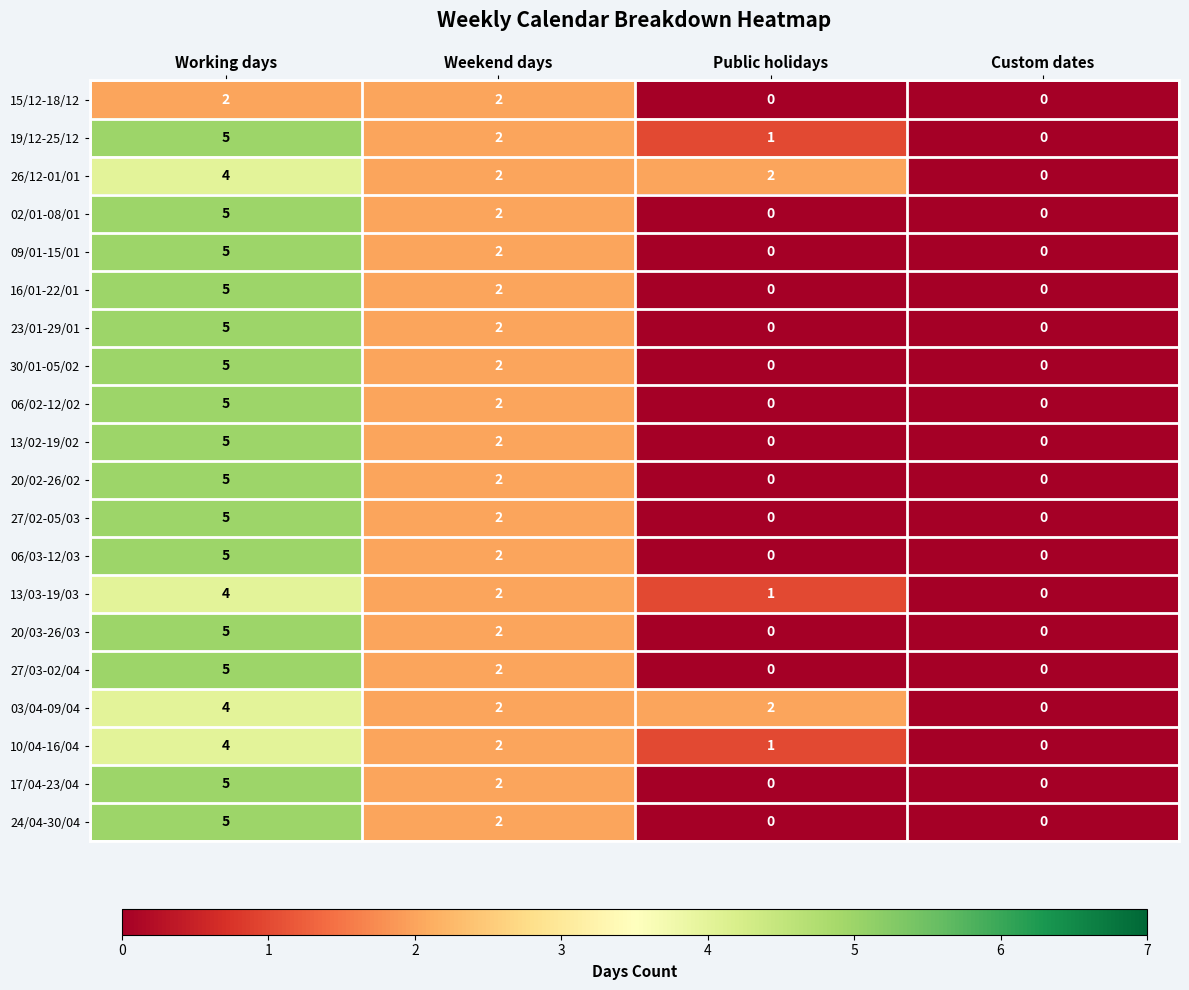

What is the difference between the maximum and minimum values in the 27/03-02/04 series?

5